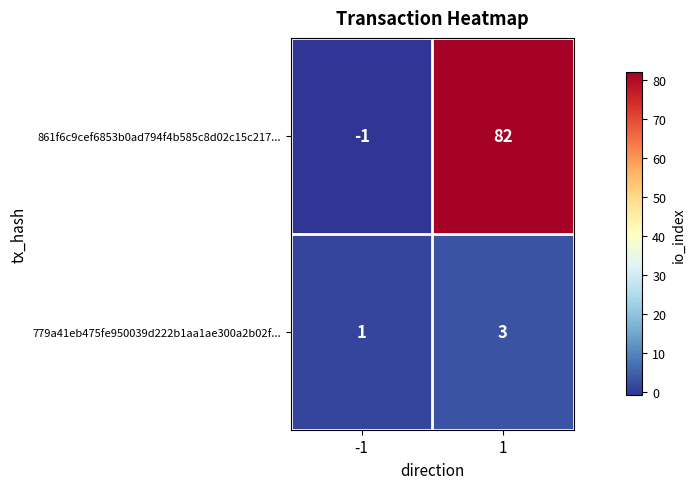

Which series has the largest range (max minus min)?

861f6c9cef6853b0ad794f4b585c8d02c15c217...